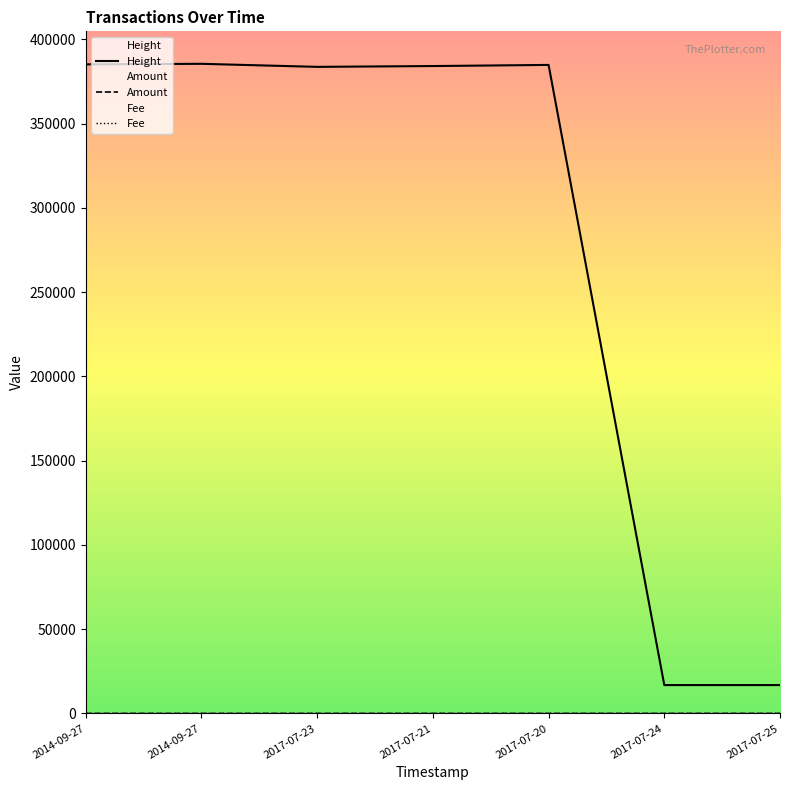

What is the difference between the maximum and minimum values in the Amount series?

5